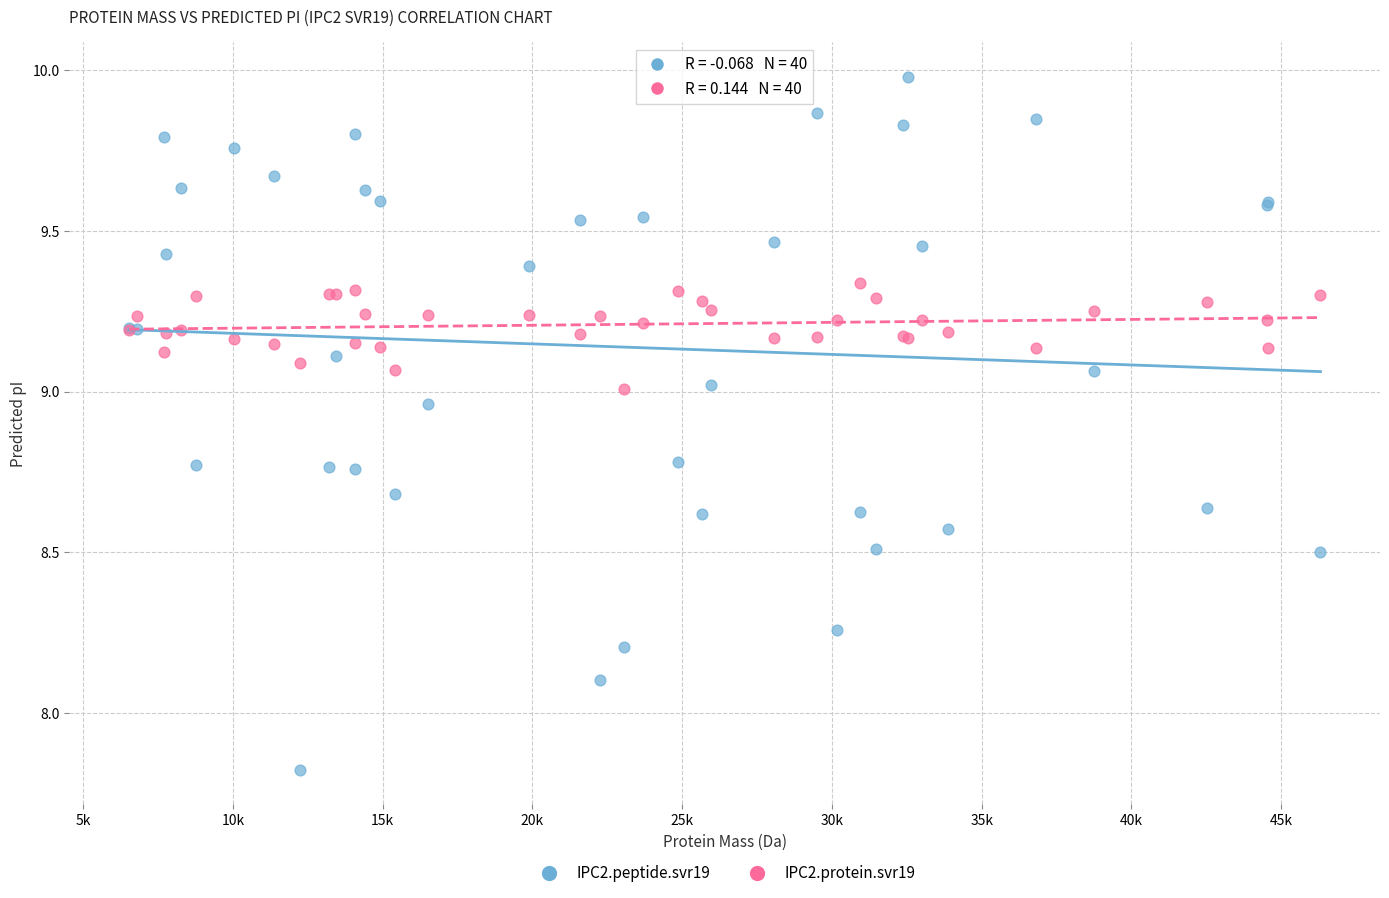

Which series contains the lowest Y value?

IPC2.peptide.svr19